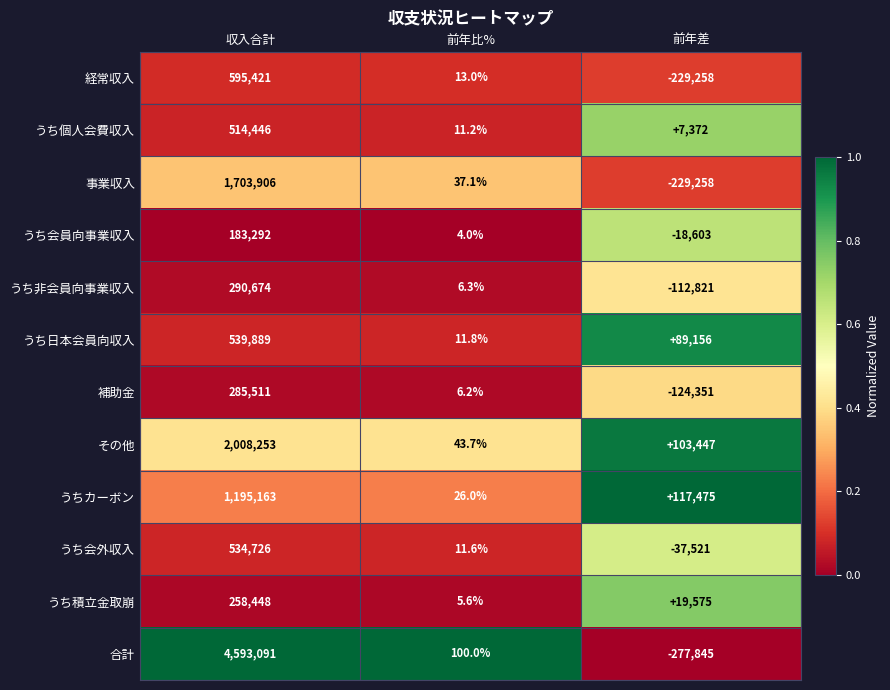

How many distinct data groups are displayed?

12